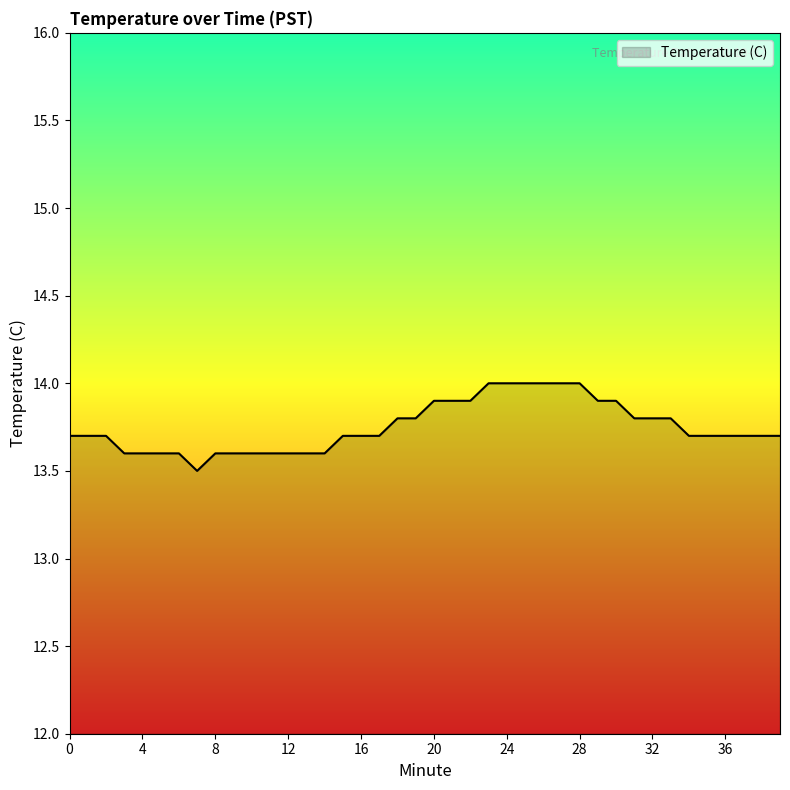

What is the smallest value displayed?

13.5